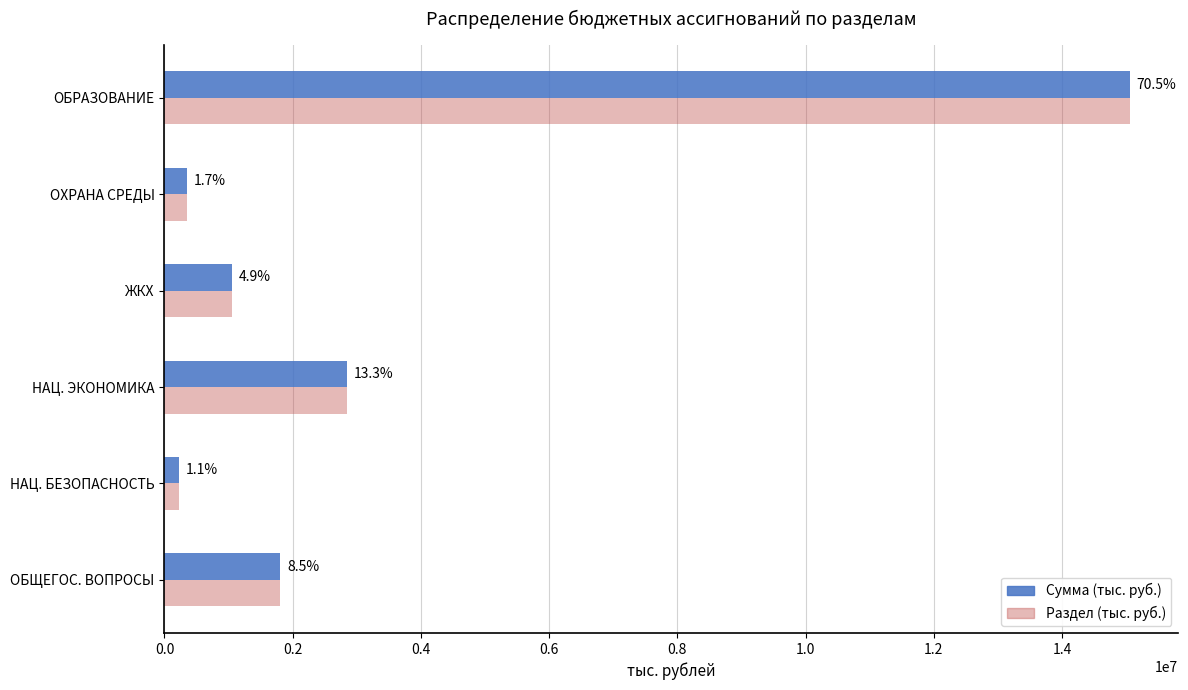

What are all the series names shown in the legend?

Сумма (тыс. руб.), Раздел (тыс. руб.)